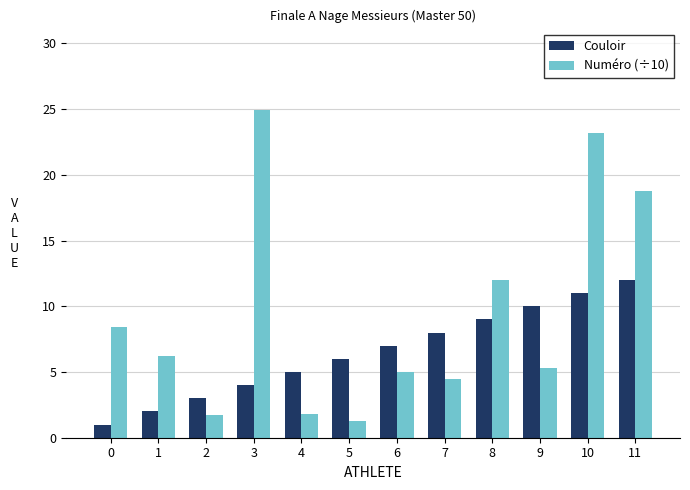

Does the chart contain any negative values?

No